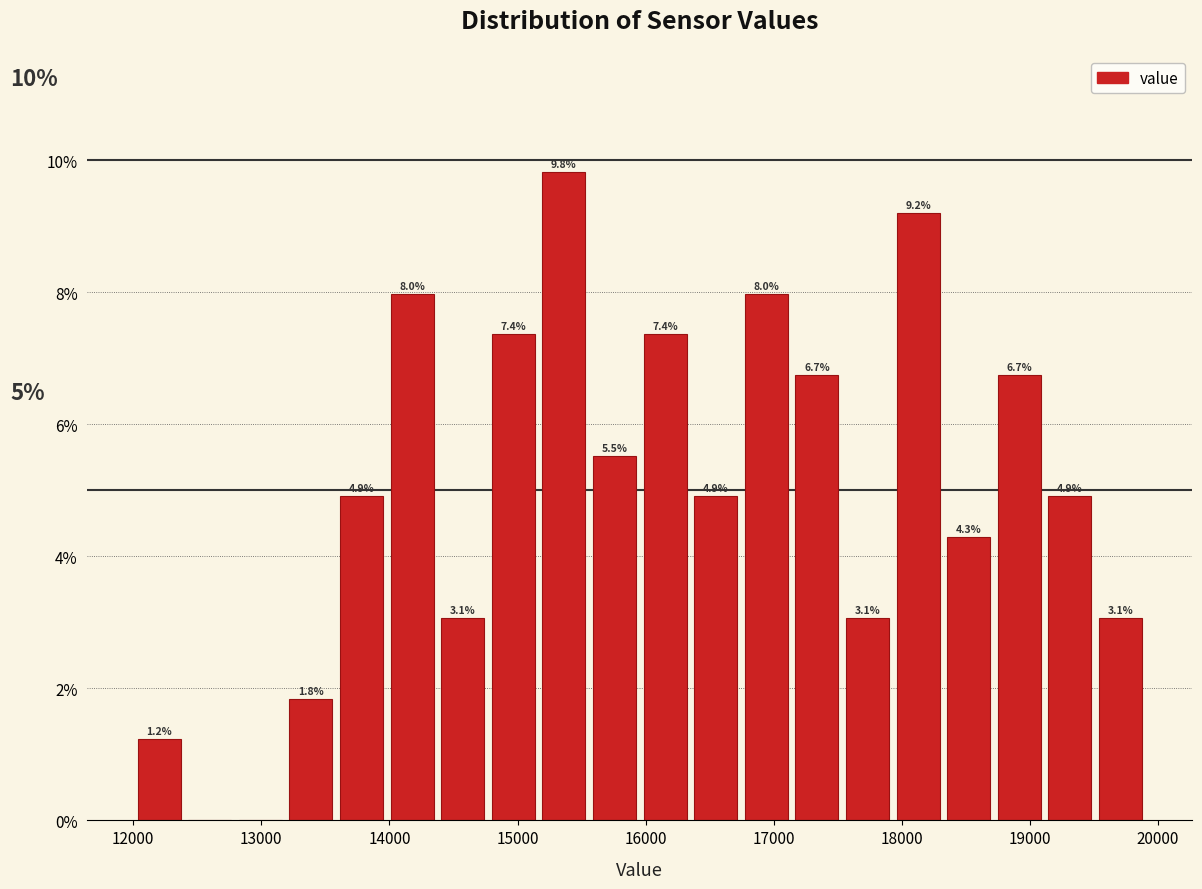

Around what value on the x-axis is the tallest bar? Give the approximate position of its centre, as read against the axis.

15400